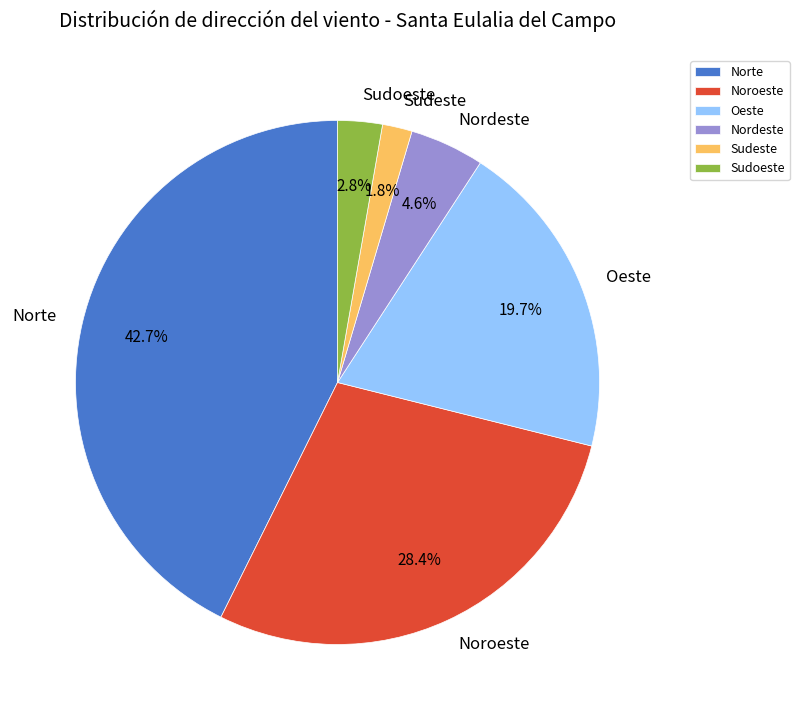

To the nearest percent, what percentage of the pie is Nordeste?

5%